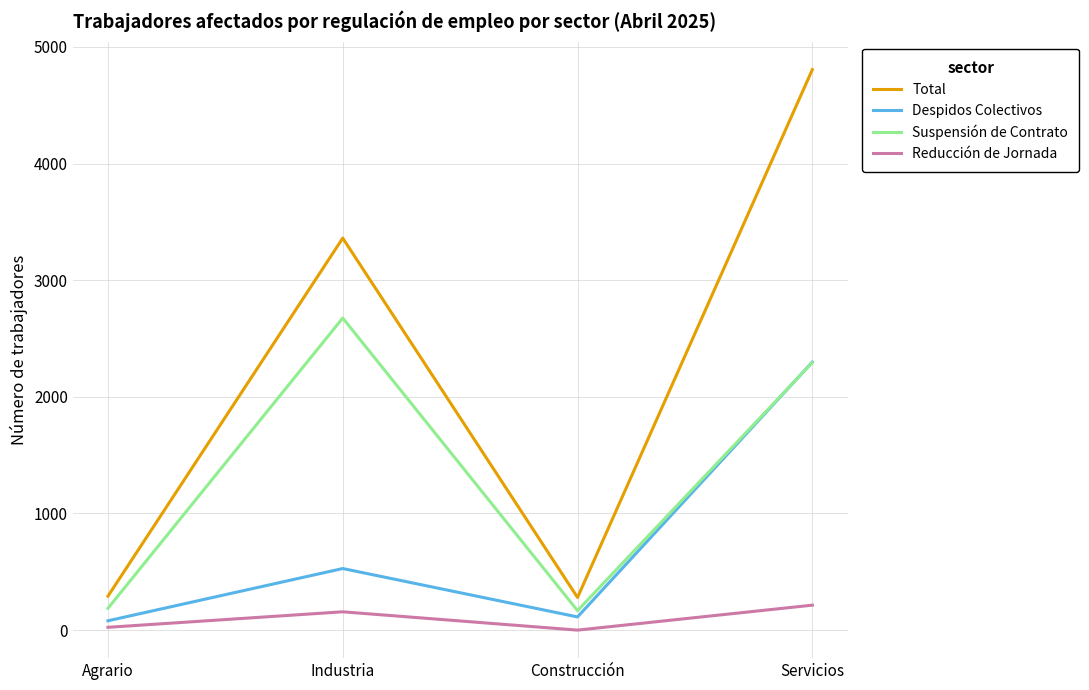

True or false: Reducción de Jornada and Total intersect in this chart.

False